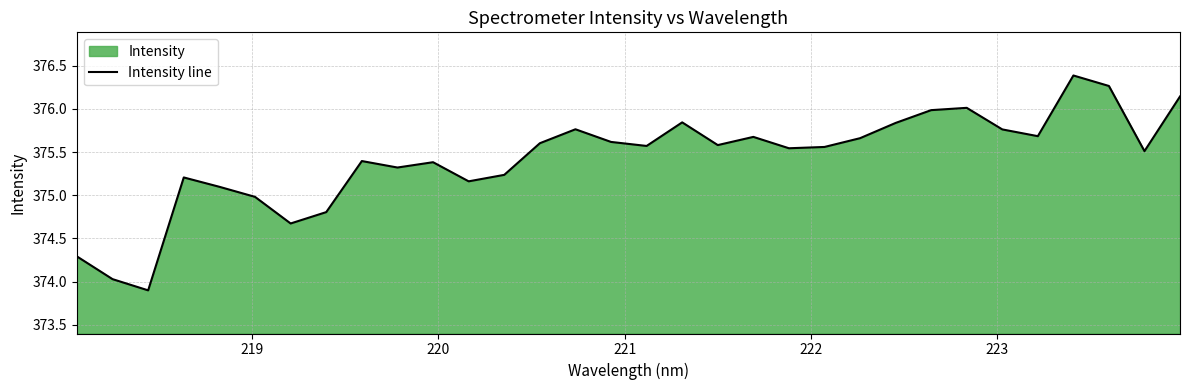

How many categories are shown in the chart?

32